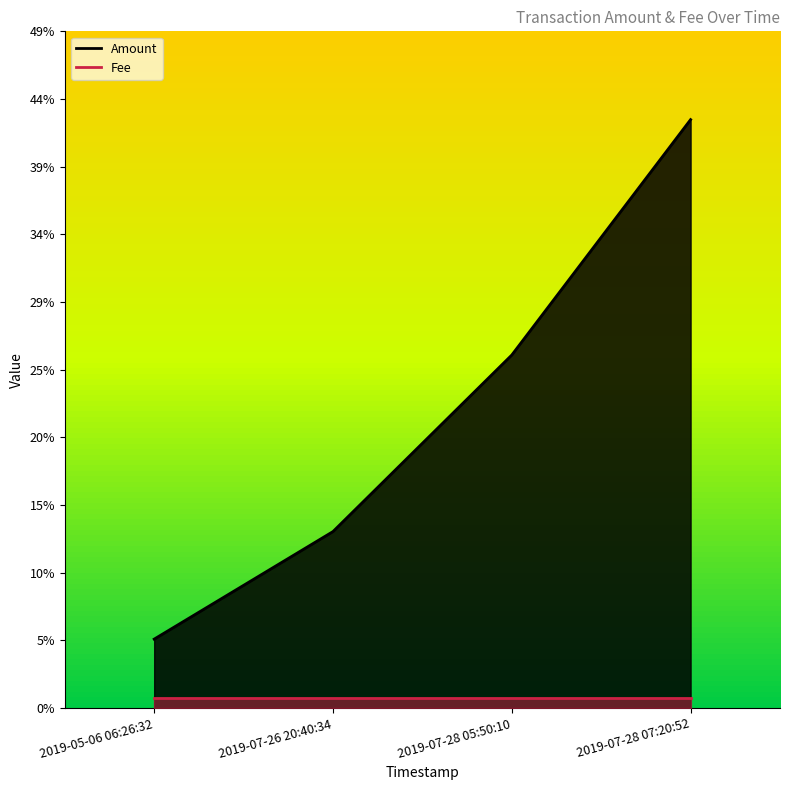

Which label corresponds to the smallest value in the chart?

2019-05-06 06:26:32